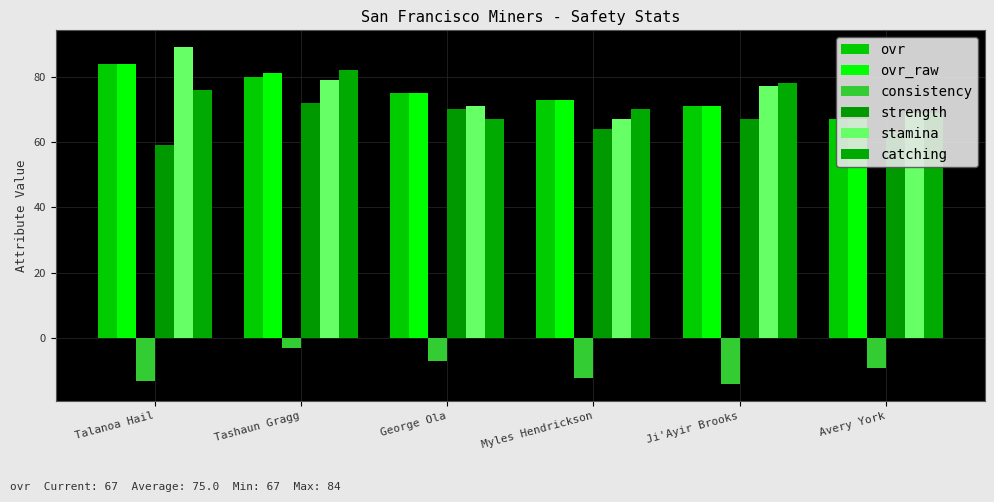

Which series has the largest range (max minus min)?

stamina